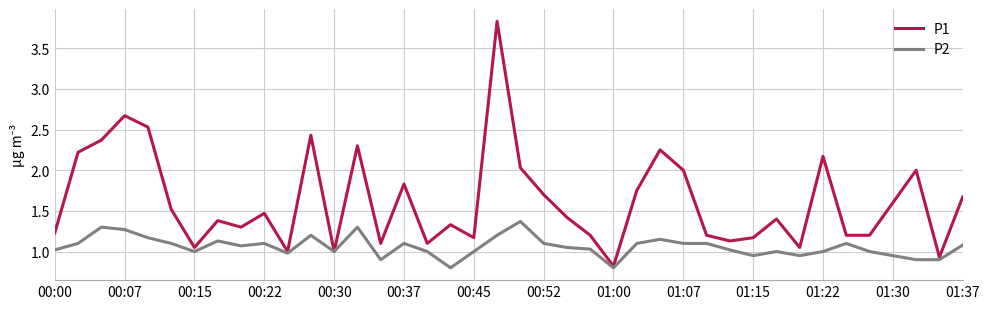

Rank the series by their average value, from lowest to highest.

P2, P1